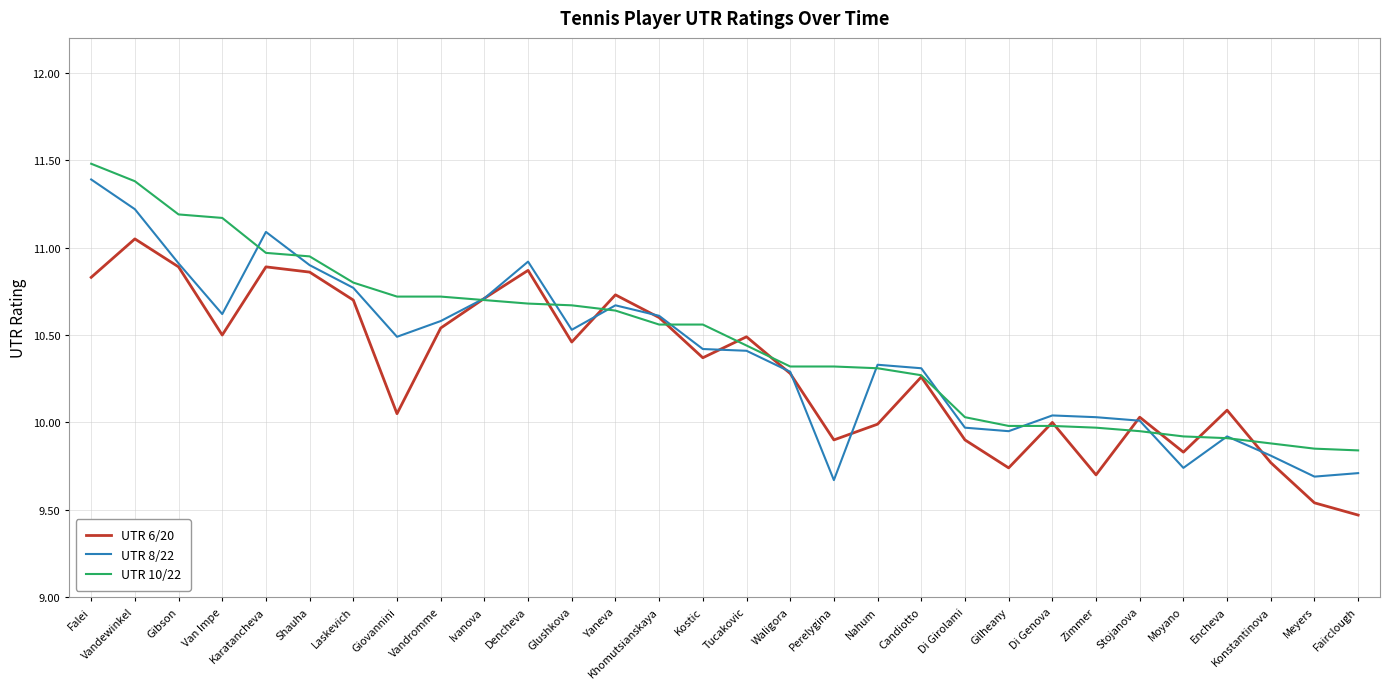

What is the maximum value shown in the chart?

11.5